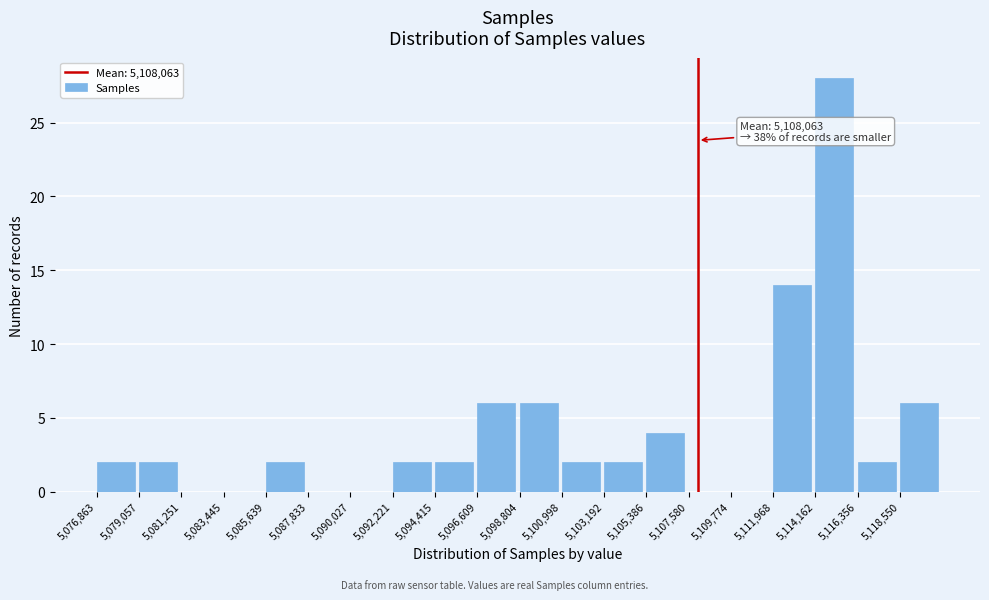

Over which range of the x-axis is the bar tallest?

5114000 to 5116500